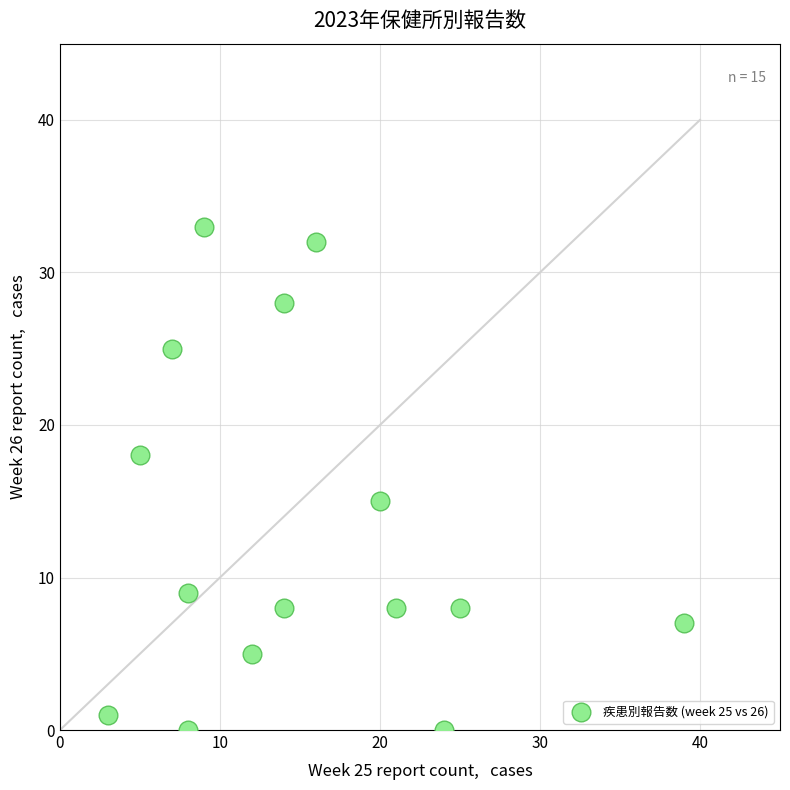

What Y value in the scatter plot is closest to 16?

15